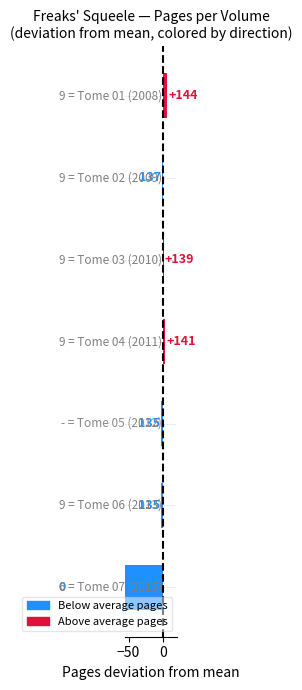

What is the average value?

-19.8